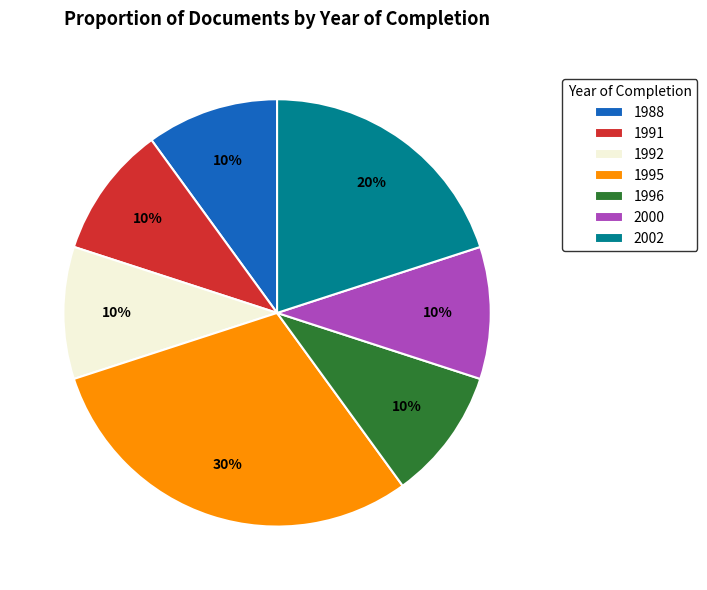

What is the largest slice in the pie chart?

1995